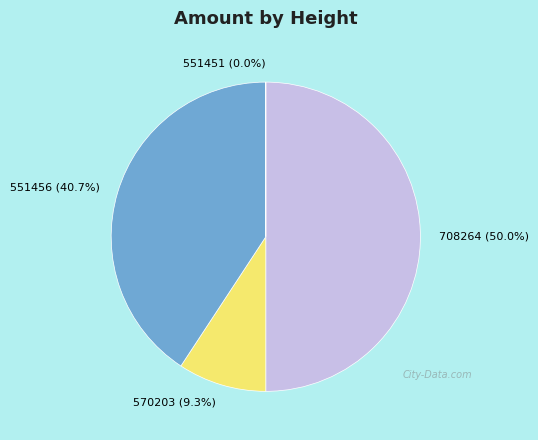

Does 551456 account for over 50% of the chart?

No